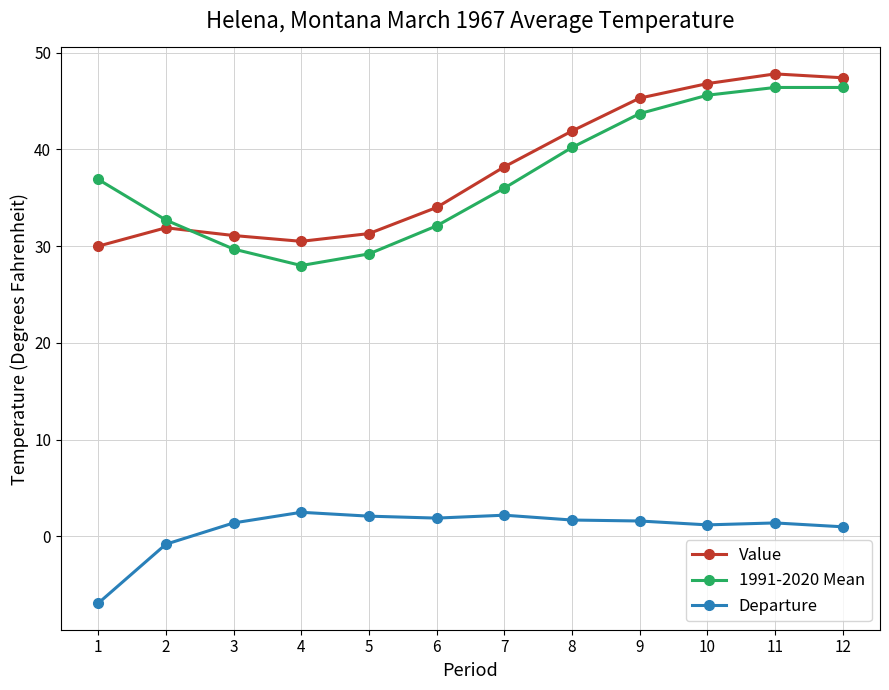

Is this an area chart (filled region under the line)?

No